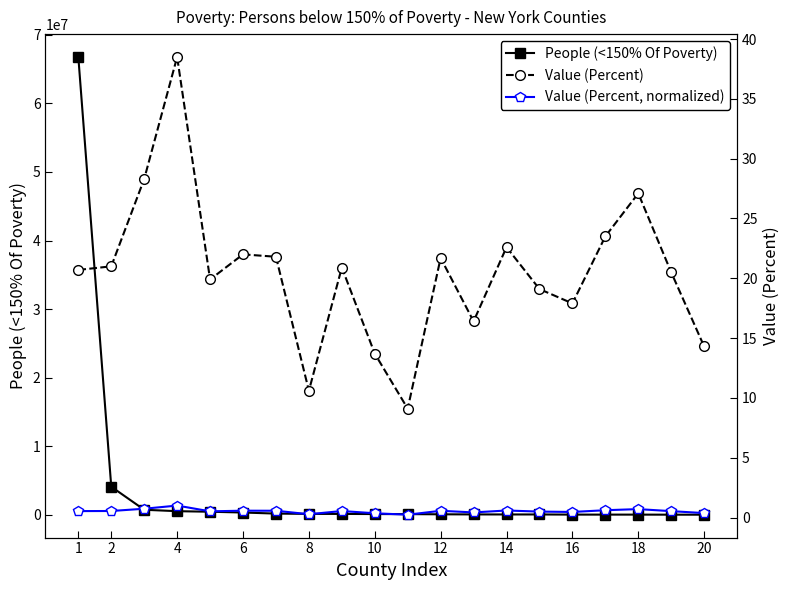

What is the difference between the highest and lowest values at 20?

124610.8